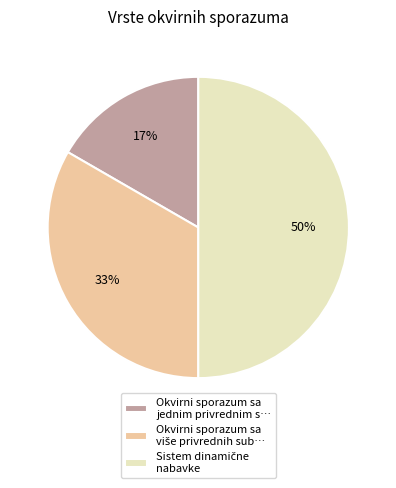

To the nearest percent, what is the difference between the largest and smallest slice percentages?

33%